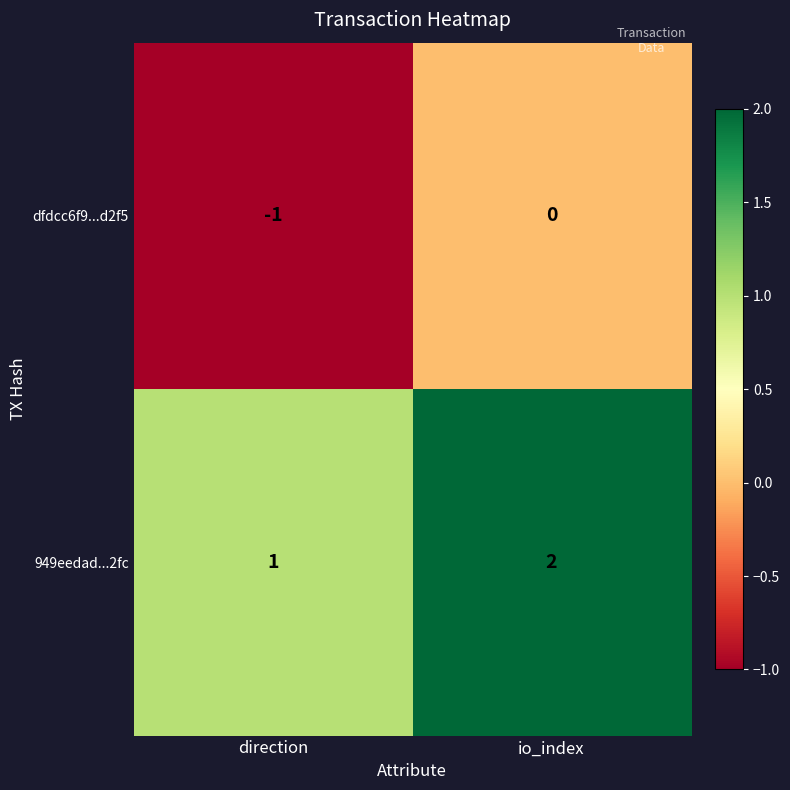

At which label is 949eedad...2fc closest to 1?

direction